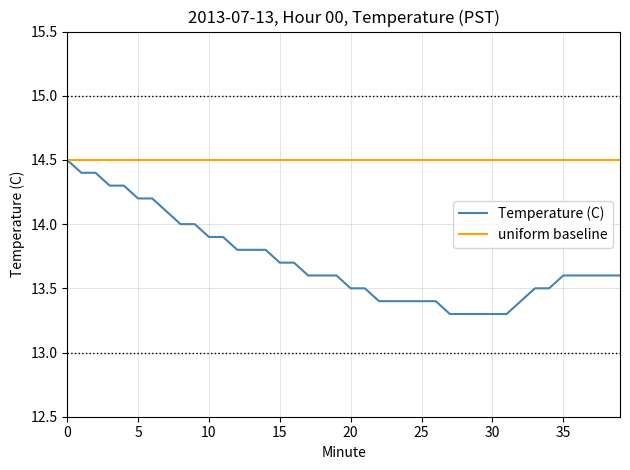

Which series has the widest spread of values?

Temperature (C)